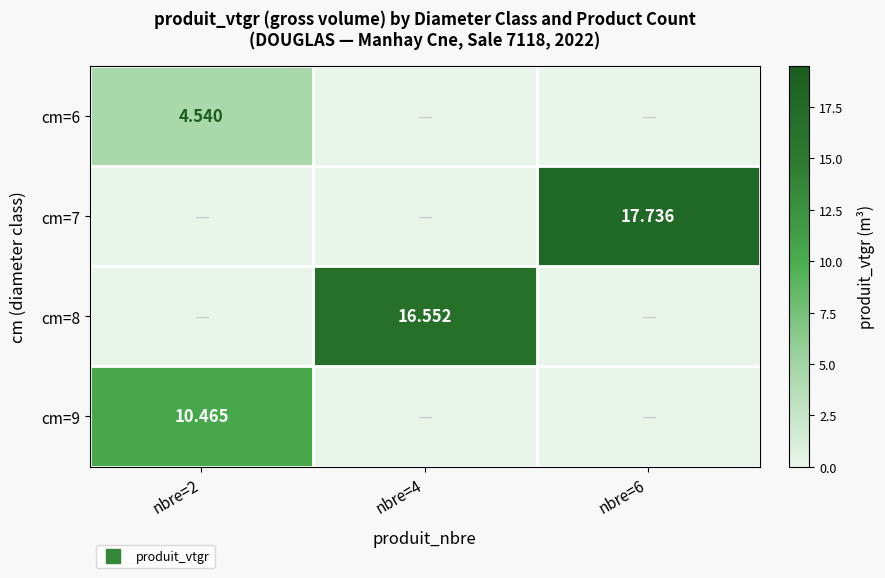

What is the total value across all series at nbre=2?

15.0